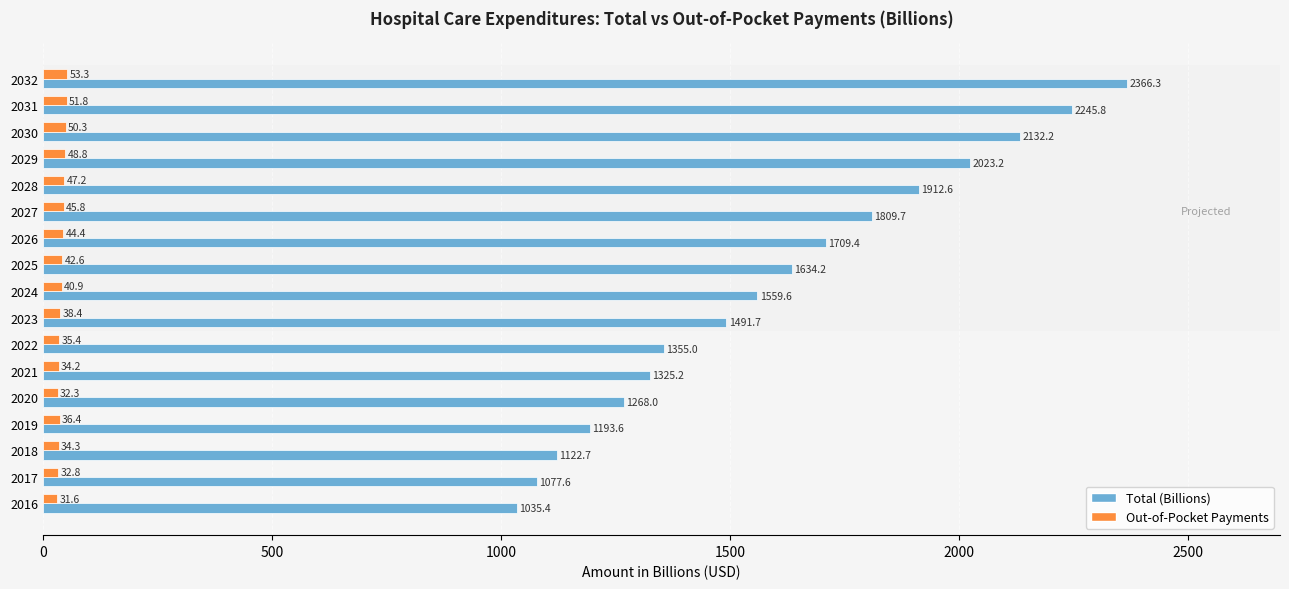

List the series in order of their peak value, highest first.

Total (Billions), Out-of-Pocket Payments